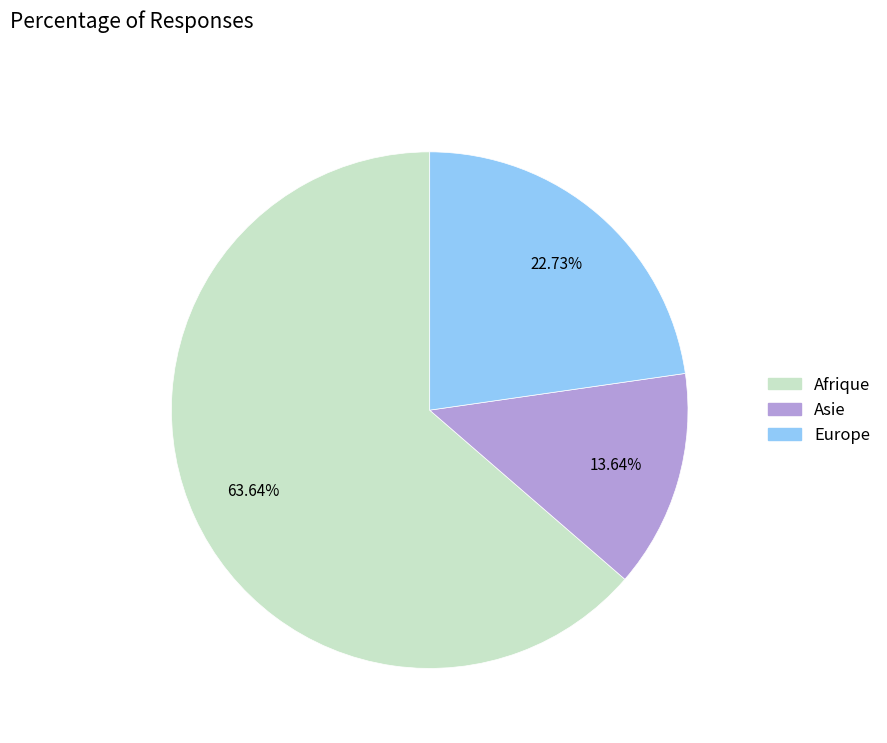

Rank the categories by value from highest to lowest.

Afrique, Europe, Asie